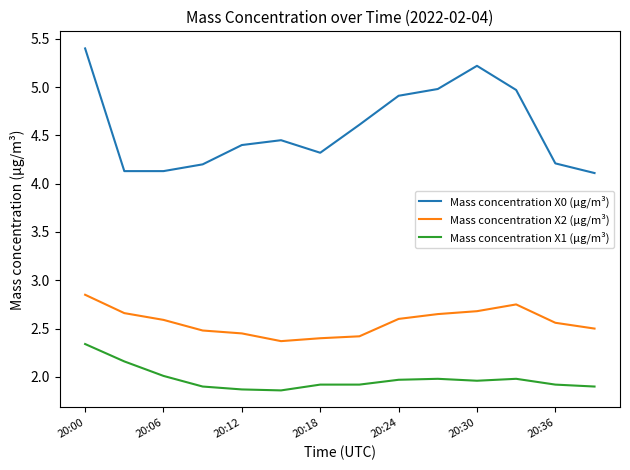

True or false: Mass concentration X1 (μg/m³) and Mass concentration X0 (μg/m³) intersect in this chart.

False